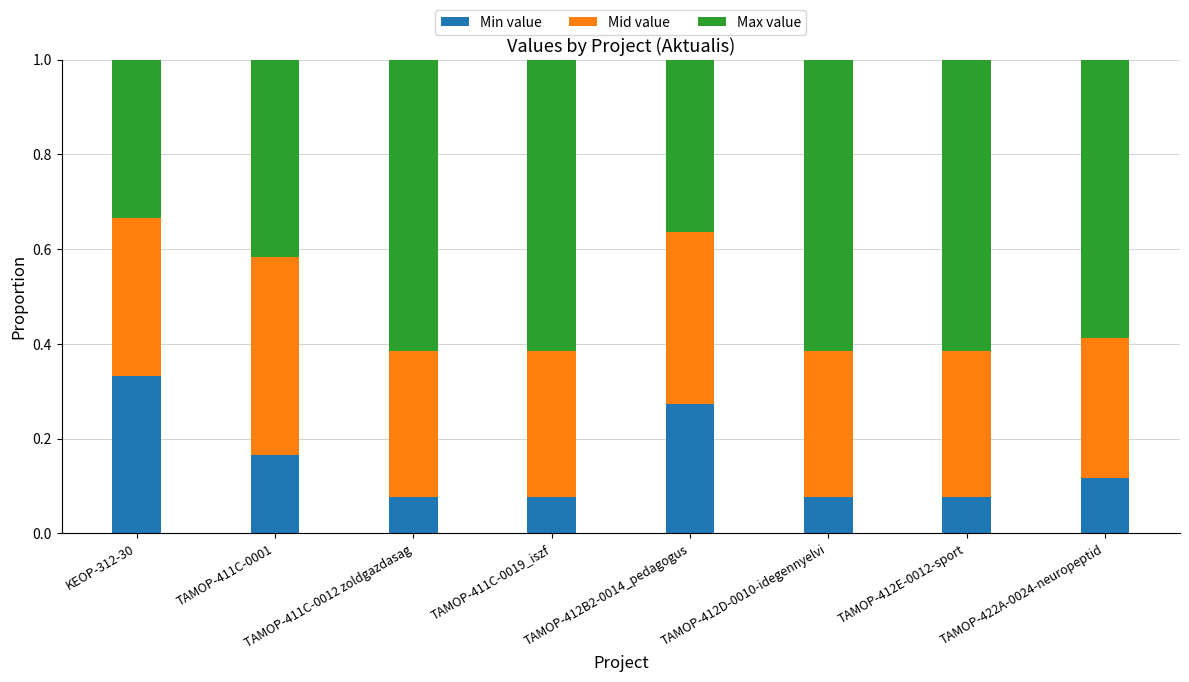

What is the sum of all Min value values?

1.2